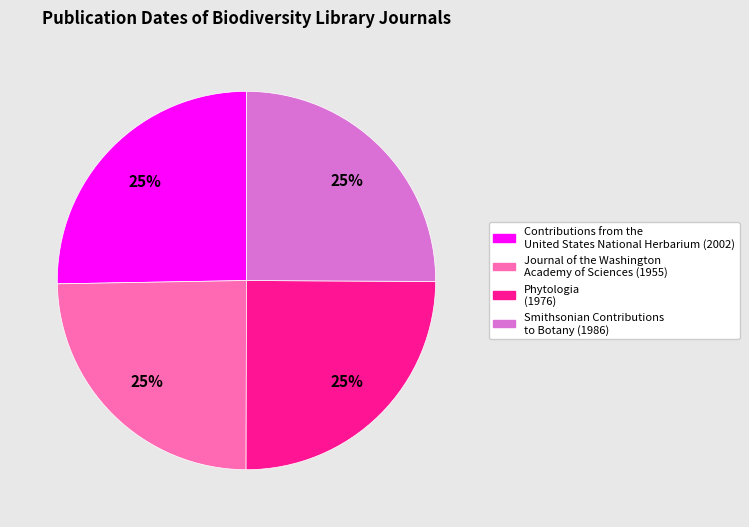

Count the number of slices in the pie.

4